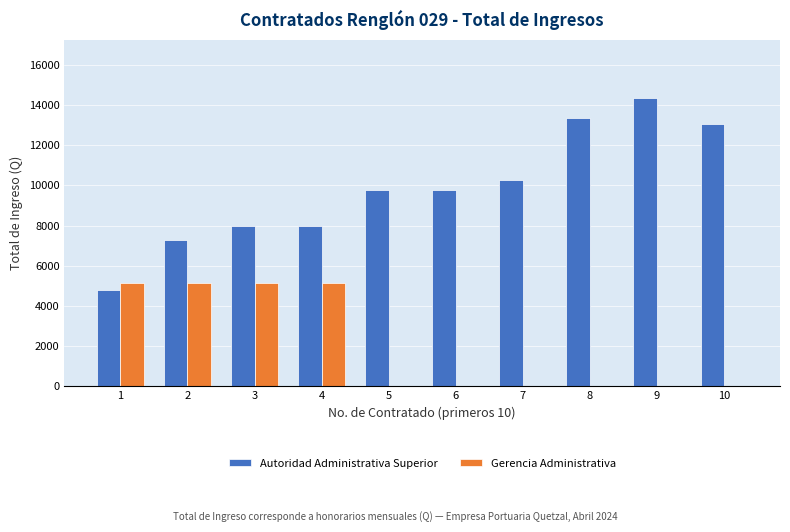

What is the greatest value displayed?

14369.5